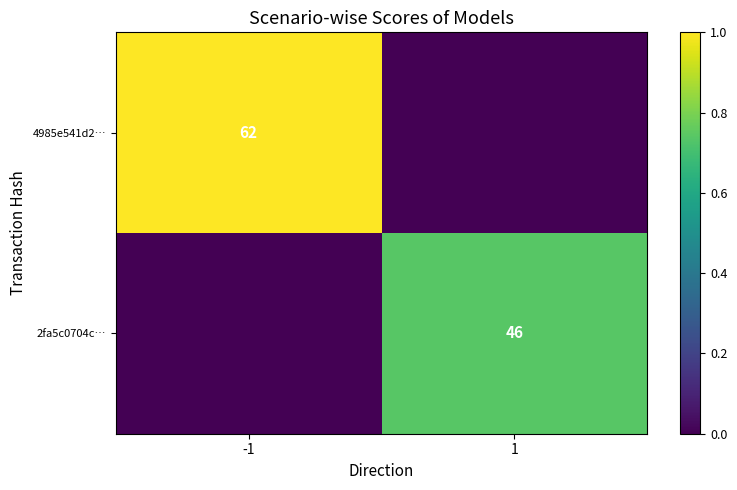

At which category is the sum across all series the highest?

-1